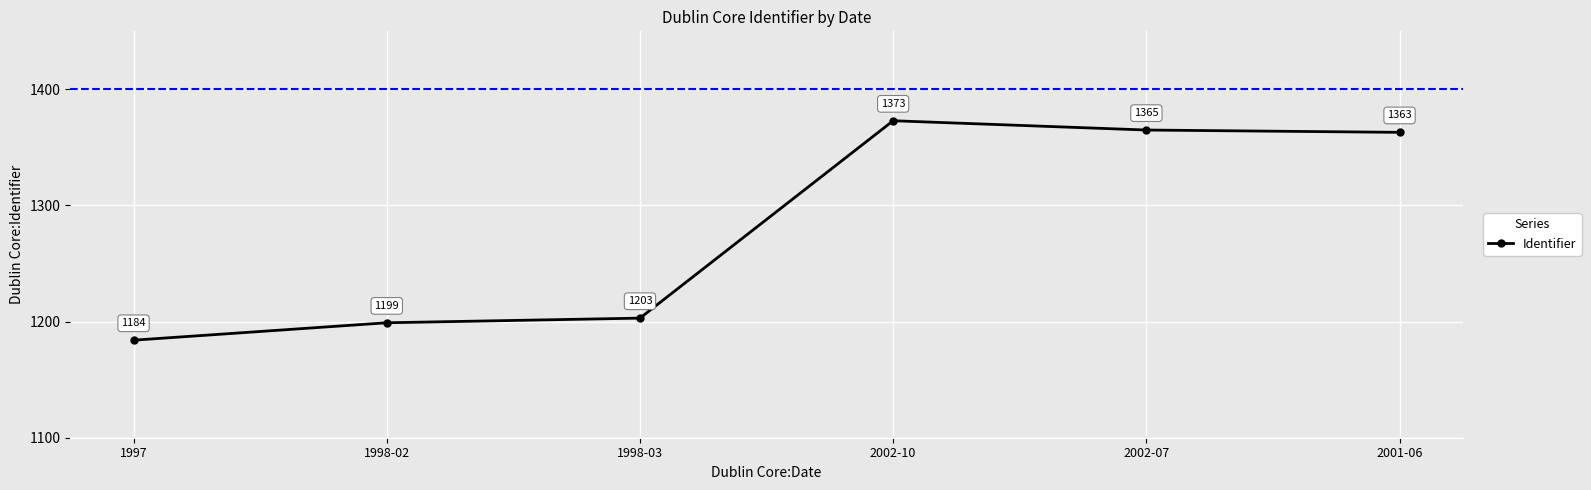

Which category has the lowest value across all series?

1997